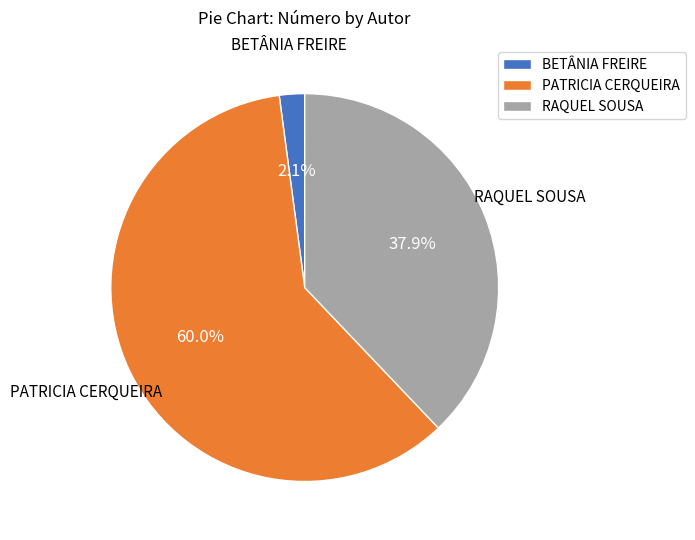

How many segments does this pie chart have?

3